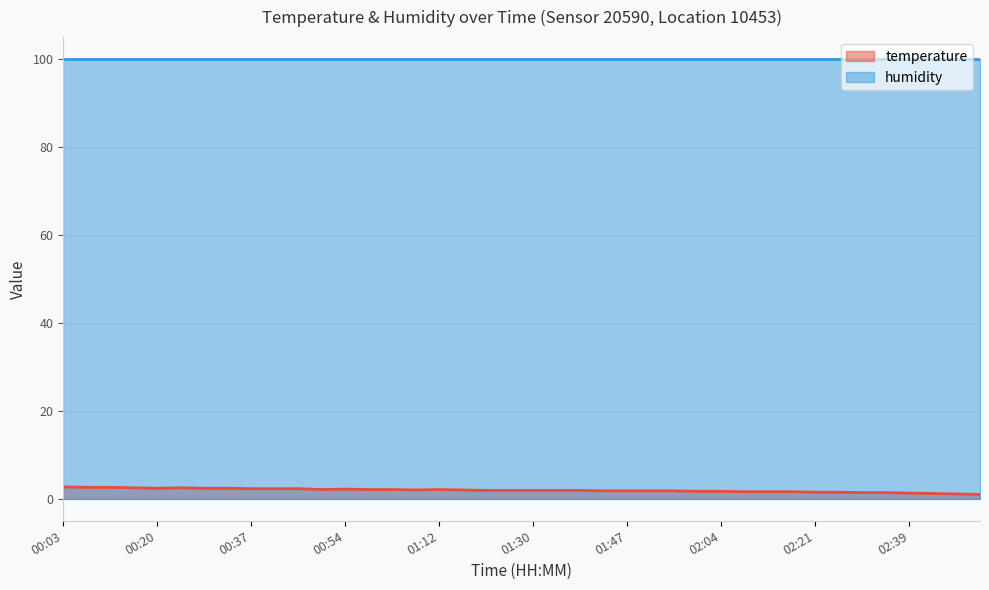

What is the maximum value shown in the chart?

99.9